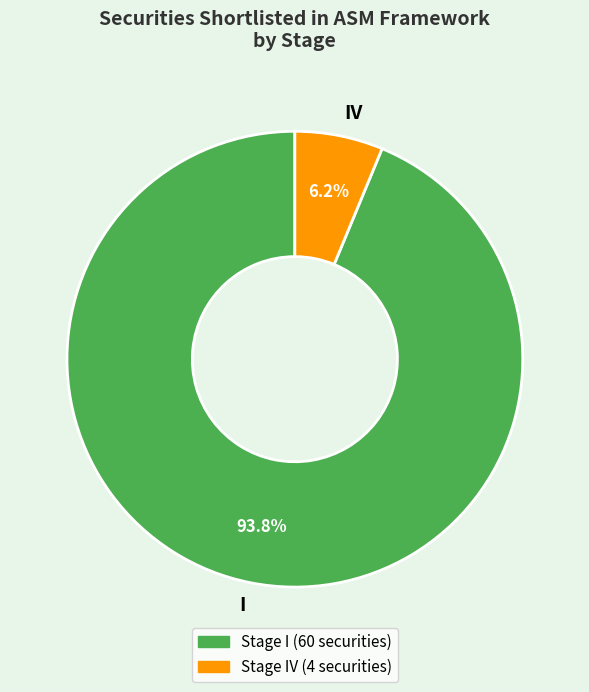

To the nearest percent, what portion does I represent?

94%